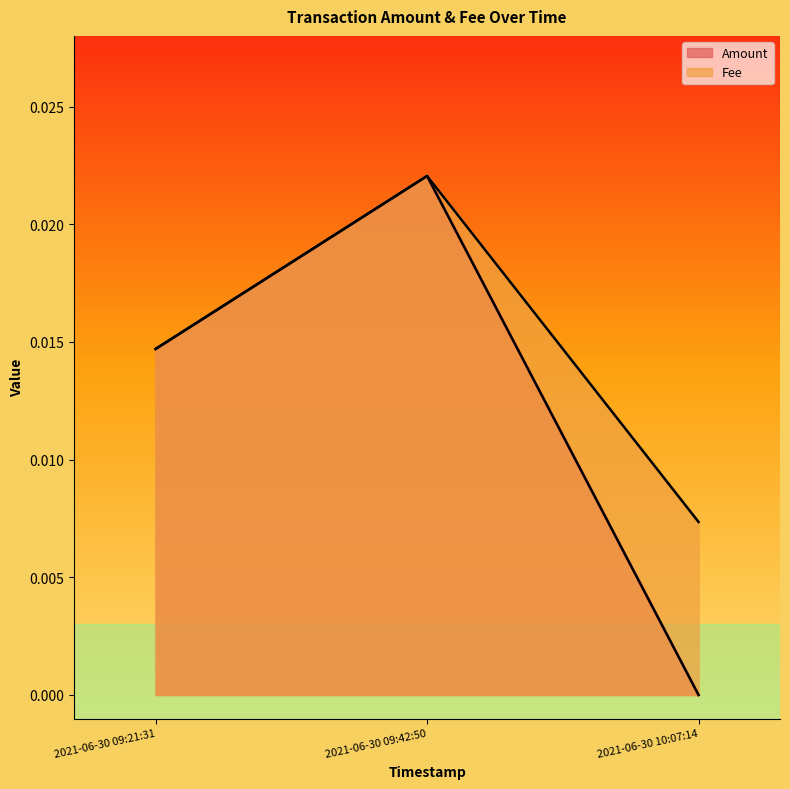

What position from the left is 2021-06-30 09:42:50?

2